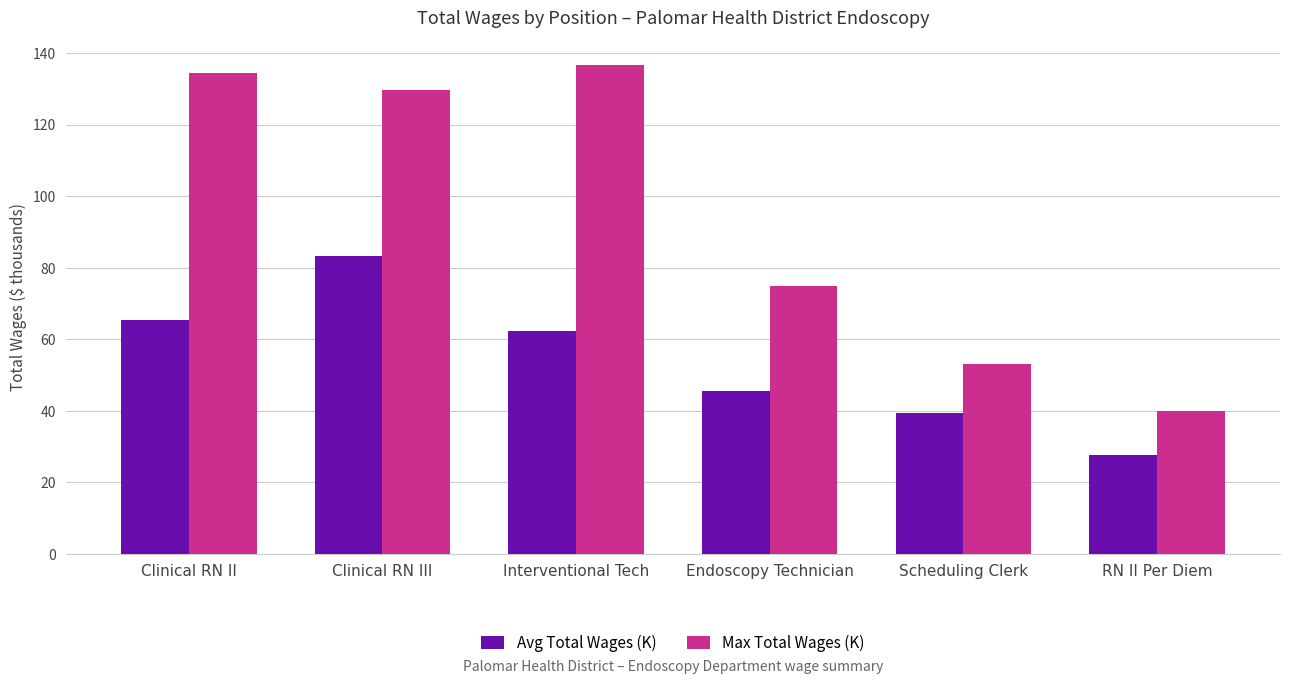

What is the approximate value of Avg Total Wages (K) at Clinical RN III?

83.4